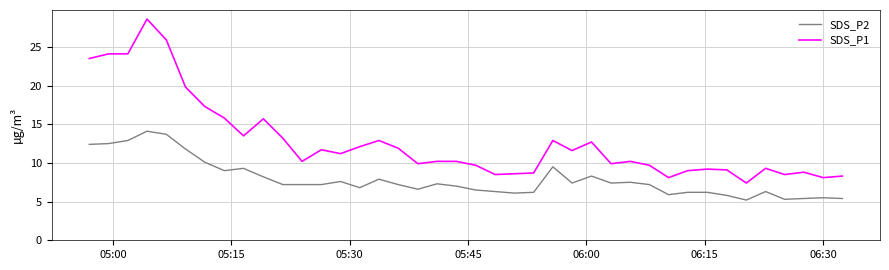

True or false: SDS_P2 and SDS_P1 cross at least once.

False